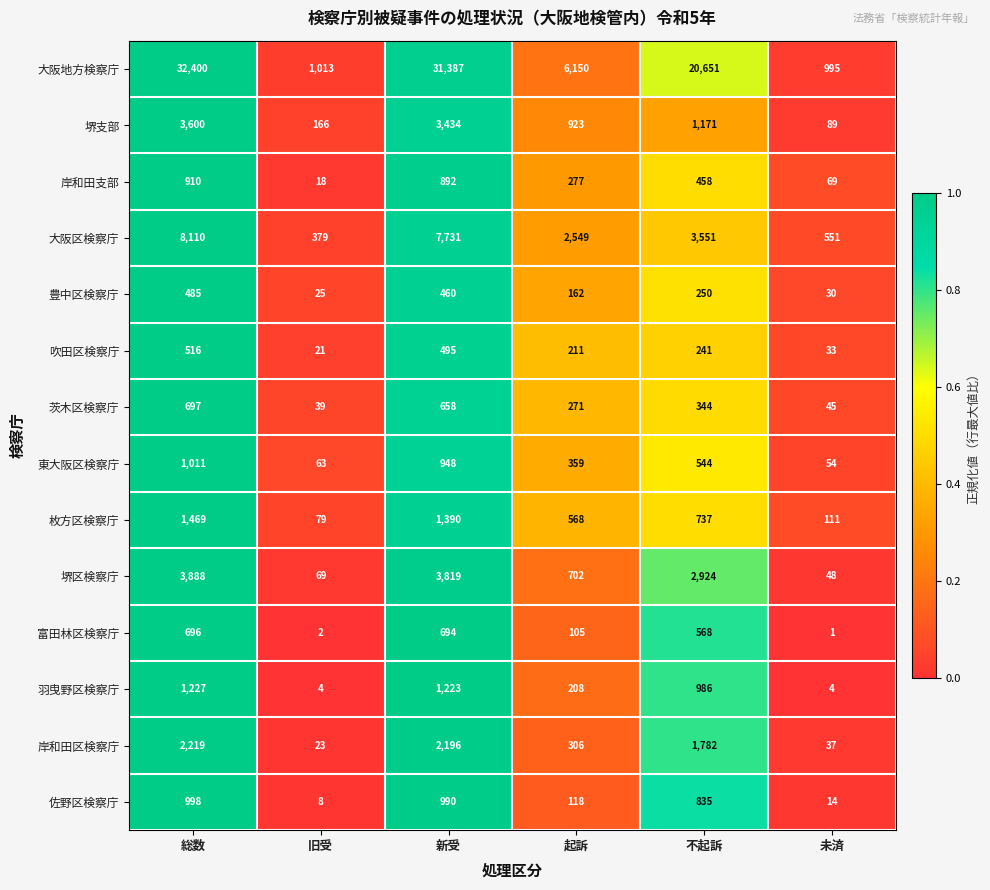

What is the sum of the 岸和田区検察庁 values at 起訴 and 新受?

2502